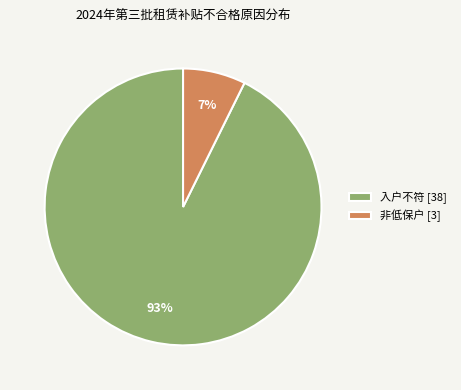

Combined, do 入户不符 [38] and 非低保户 [3] account for over 50%?

Yes